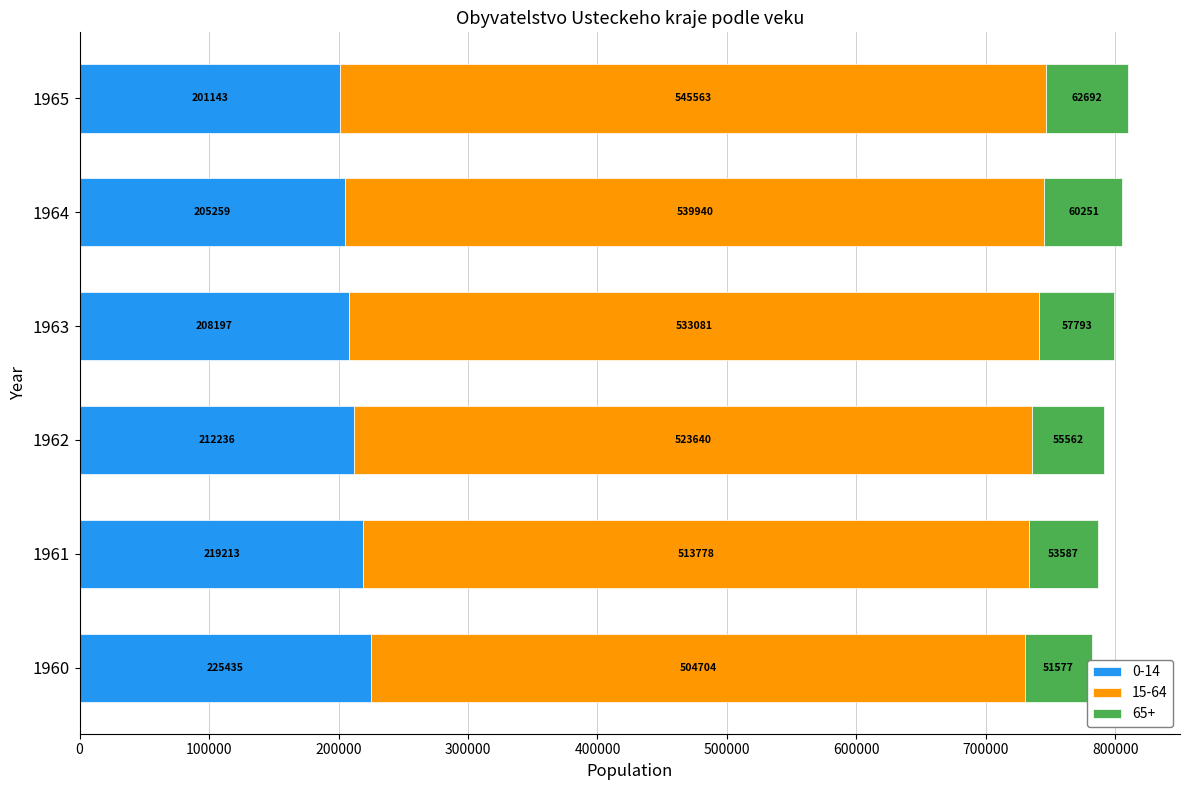

Which label corresponds to the smallest value in the chart?

1960